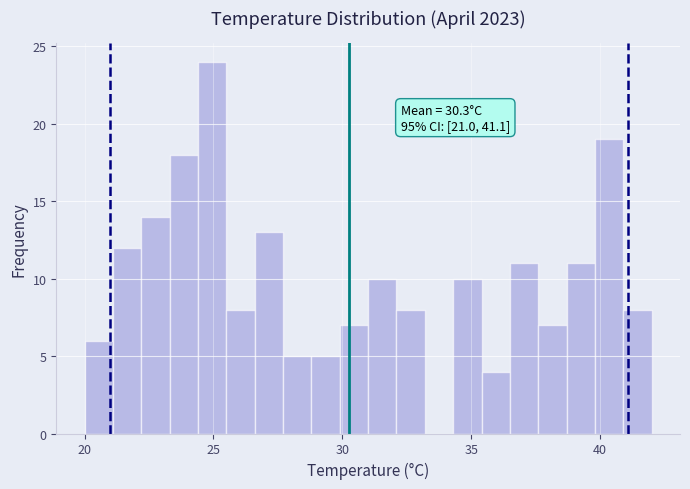

Read against the x-axis, roughly where is the centre of the tallest bar?

25.0